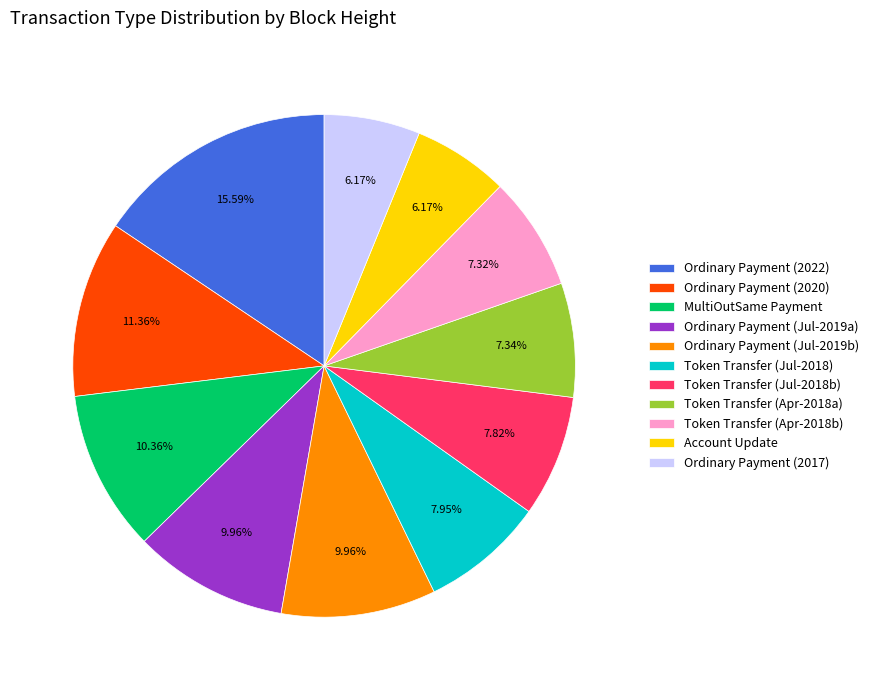

Is Ordinary Payment (2020) the majority of the pie?

No